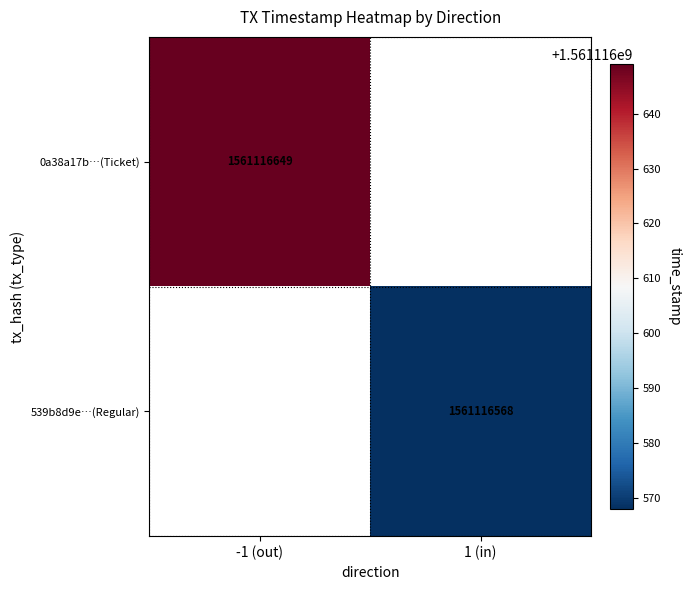

Is it true that 0a38a17bc24fd2d4c5498164354395fc81def9f equals 2465050356 at 1?

False